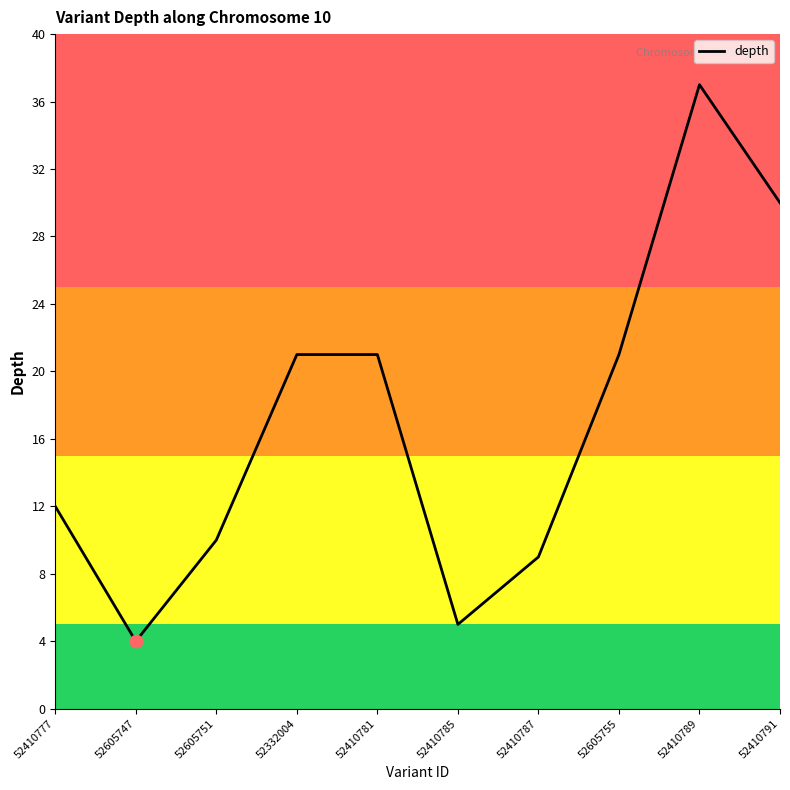

Which has a higher value, 52332004 or 52410777?

52332004